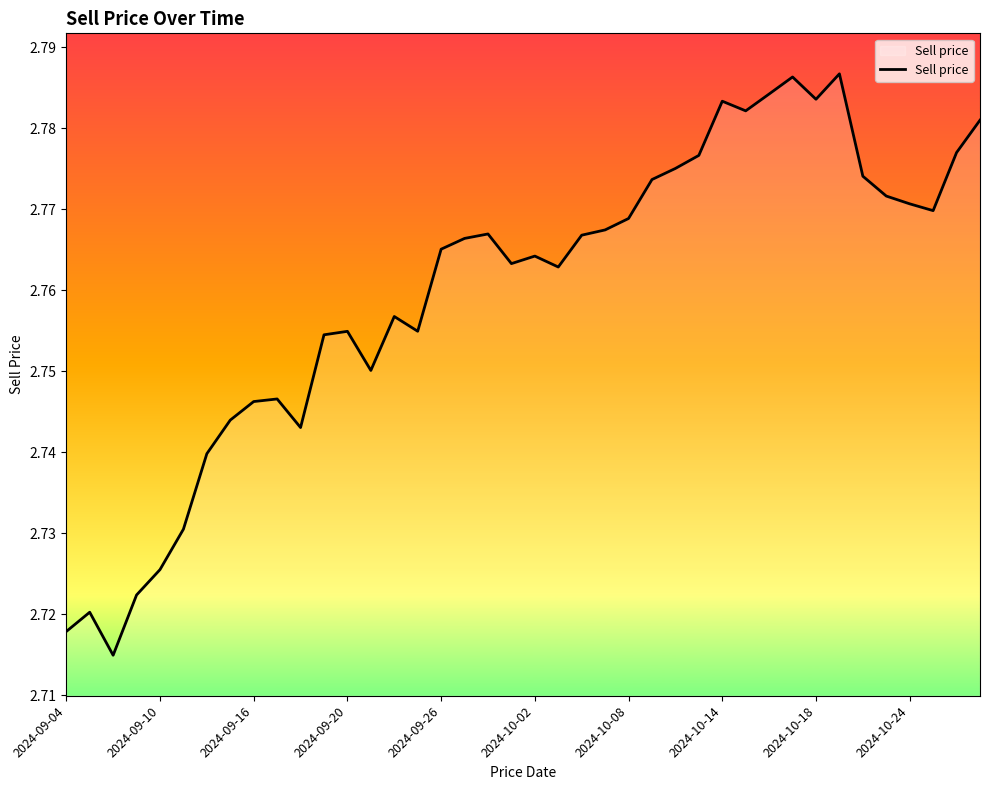

Is it true that the value at 2024-10-24 is 4.3?

False